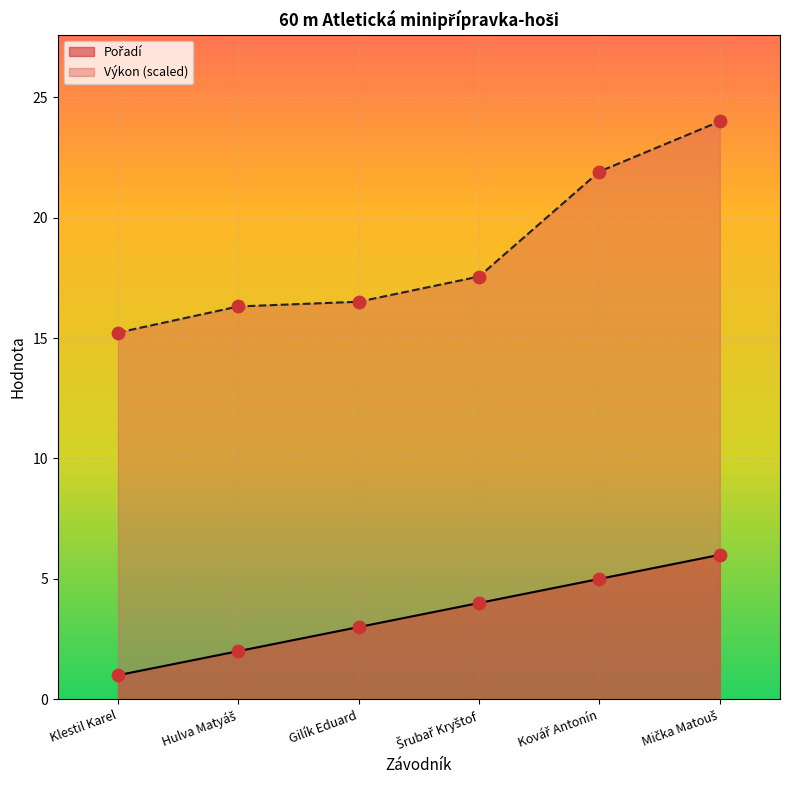

Which series has the largest total across all categories?

Výkon (scaled)